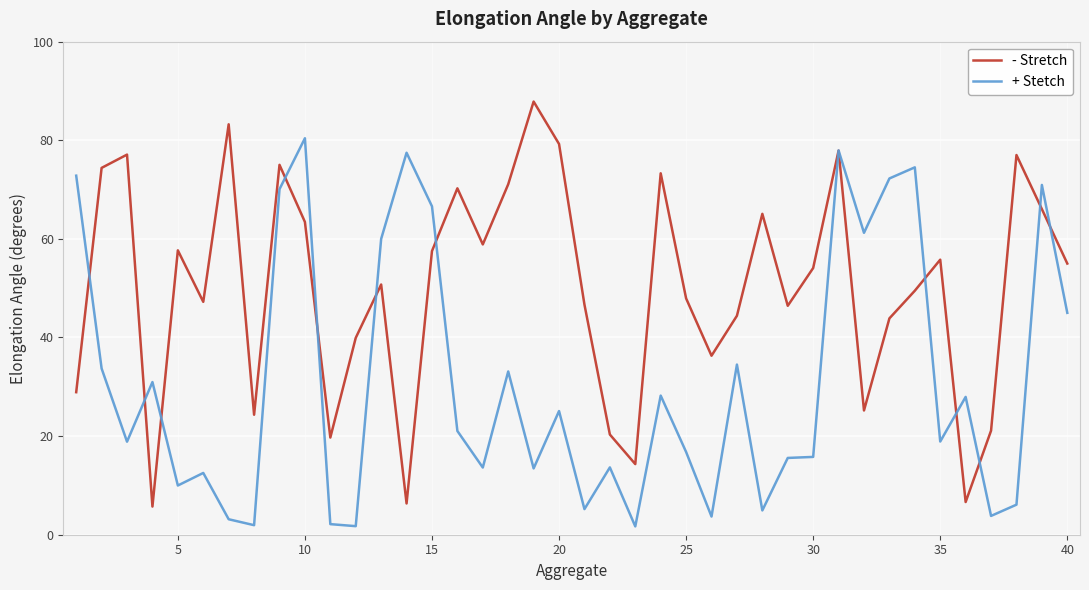

Which series has the largest total across all categories?

- Stretch